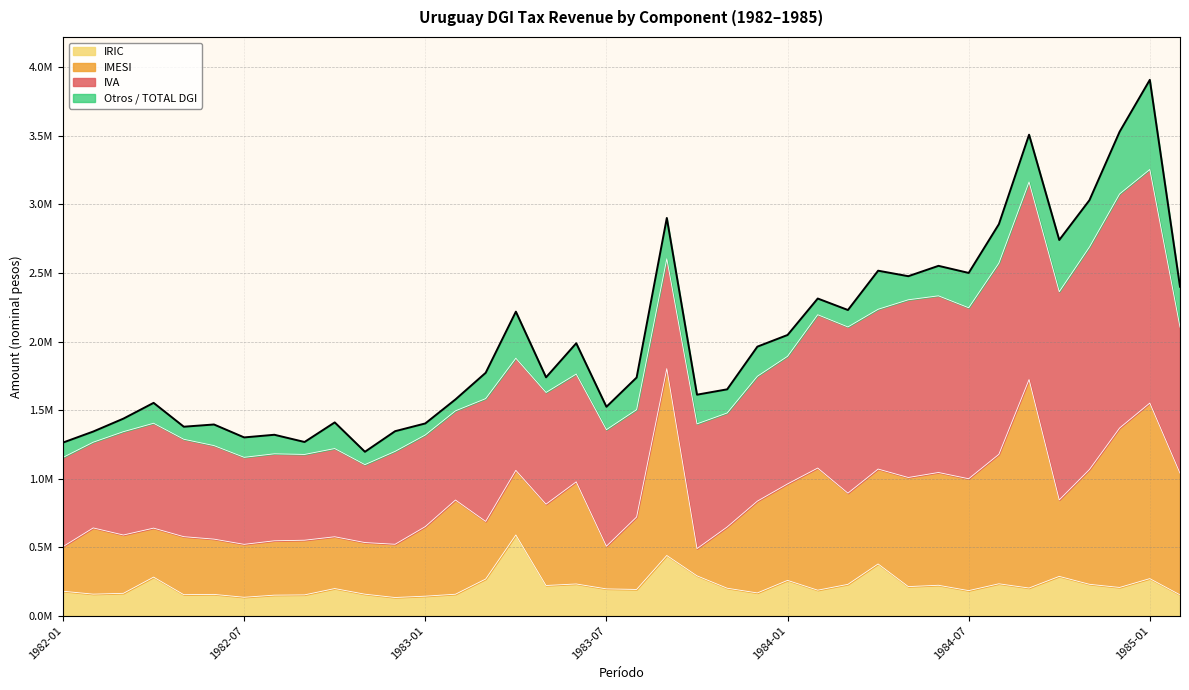

True or false: IRIC and TOTAL DGI intersect in this chart.

False